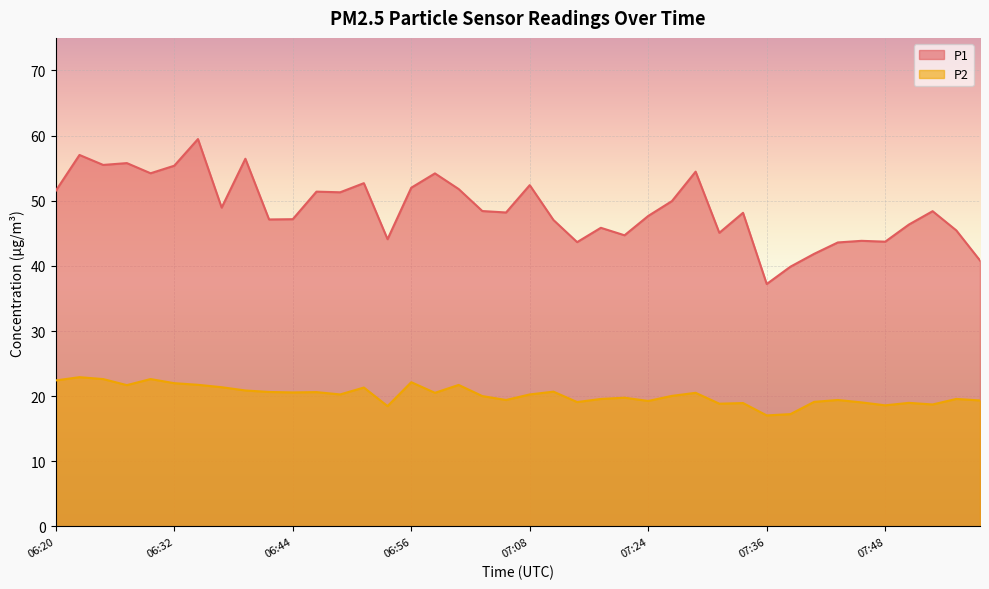

Rank the series at 07:04 from highest to lowest value.

P1, P2